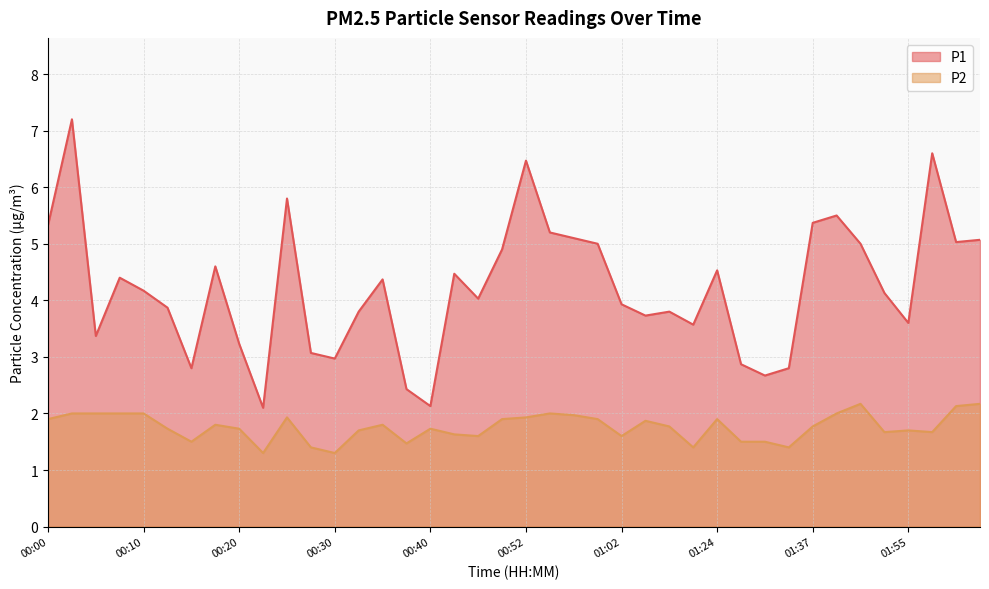

Reading right to left, extract all data points from this chart.

P1: 02:03=5.1	02:00=5.0	01:58=6.6	01:55=3.6	01:47=4.1	01:44=5.0	01:39=5.5	01:37=5.4	01:34=2.8	01:32=2.7	01:29=2.9	01:24=4.5	01:09=3.6	01:07=3.8	01:04=3.7	01:02=3.9	01:00=5.0	00:57=5.1	00:55=5.2	00:52=6.5	00:50=4.9	00:45=4.0	00:42=4.5	00:40=2.1	00:37=2.4	00:35=4.4	00:32=3.8	00:30=3.0	00:27=3.1	00:25=5.8	00:22=2.1	00:20=3.2	00:17=4.6	00:15=2.8	00:12=3.9	00:10=4.2	00:07=4.4	00:05=3.4	00:02=7.2	00:00=5.3
P2: 02:03=2.2	02:00=2.1	01:58=1.7	01:55=1.7	01:47=1.7	01:44=2.2	01:39=2.0	01:37=1.8	01:34=1.4	01:32=1.5	01:29=1.5	01:24=1.9	01:09=1.4	01:07=1.8	01:04=1.9	01:02=1.6	01:00=1.9	00:57=2.0	00:55=2.0	00:52=1.9	00:50=1.9	00:45=1.6	00:42=1.6	00:40=1.7	00:37=1.5	00:35=1.8	00:32=1.7	00:30=1.3	00:27=1.4	00:25=1.9	00:22=1.3	00:20=1.7	00:17=1.8	00:15=1.5	00:12=1.7	00:10=2.0	00:07=2.0	00:05=2.0	00:02=2.0	00:00=1.9